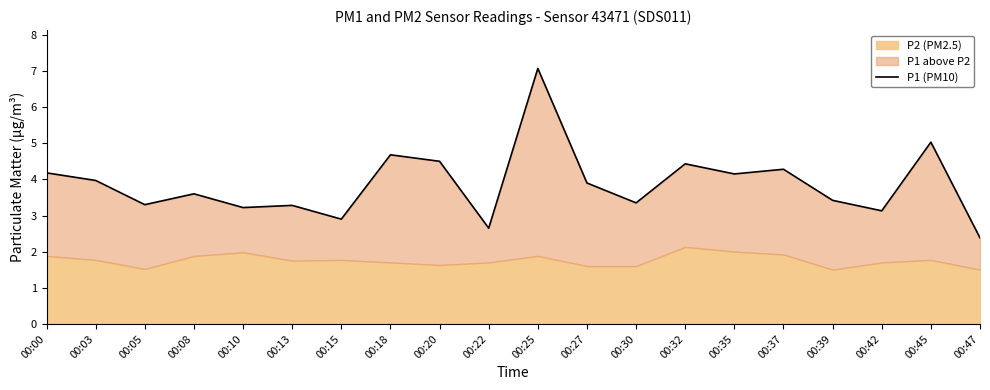

How many categories are shown in the chart?

20